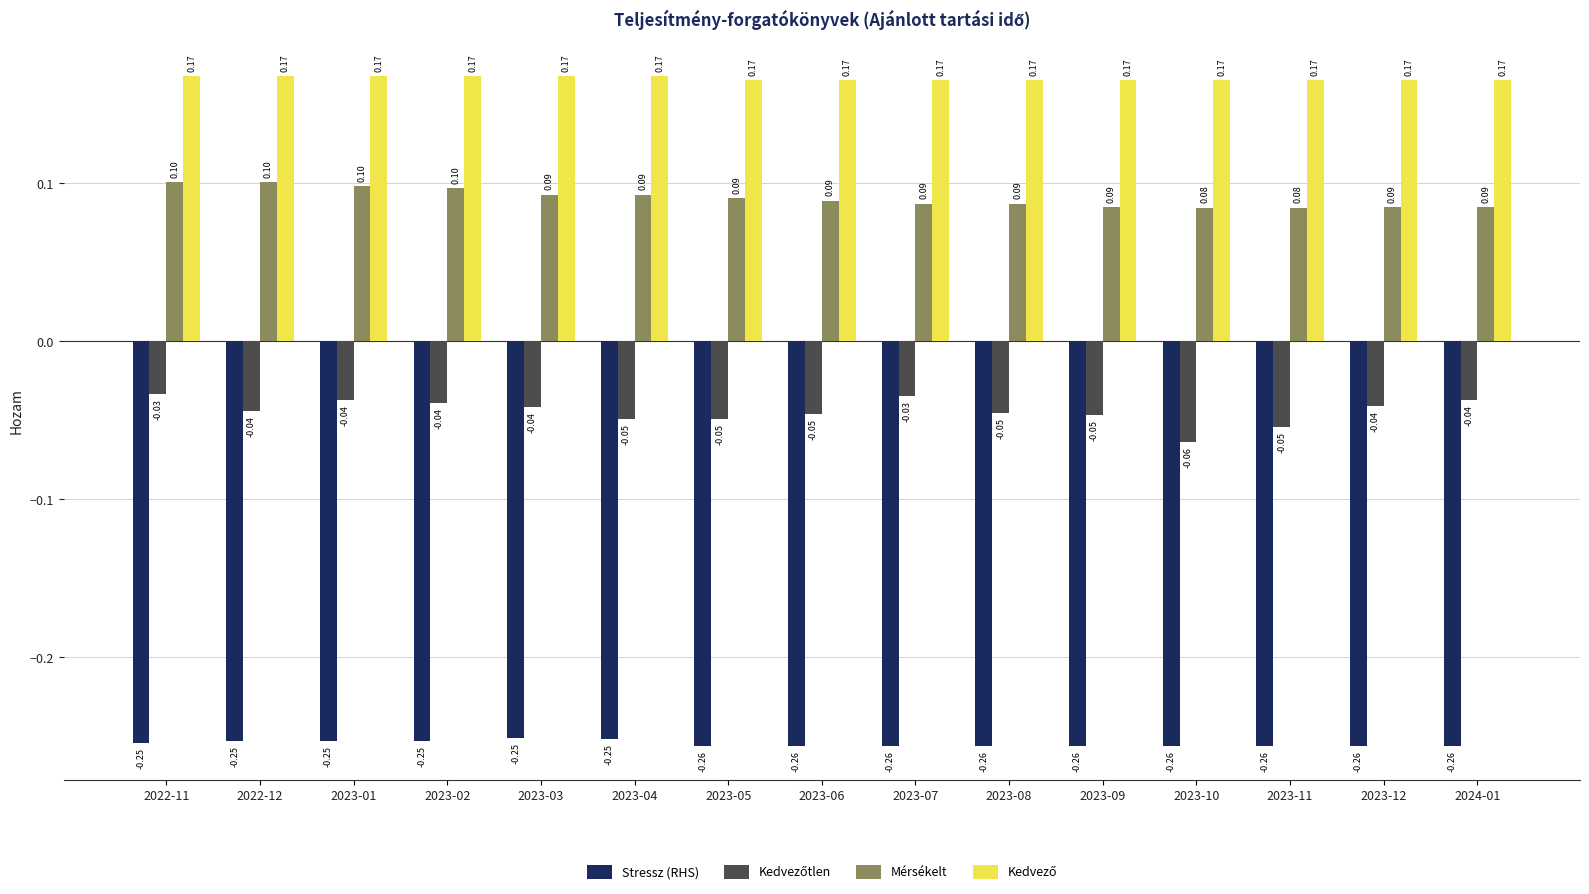

Is the value of Stressz (RHS) at 2023-08 greater than the value of Mérsékelt at 2023-05?

No